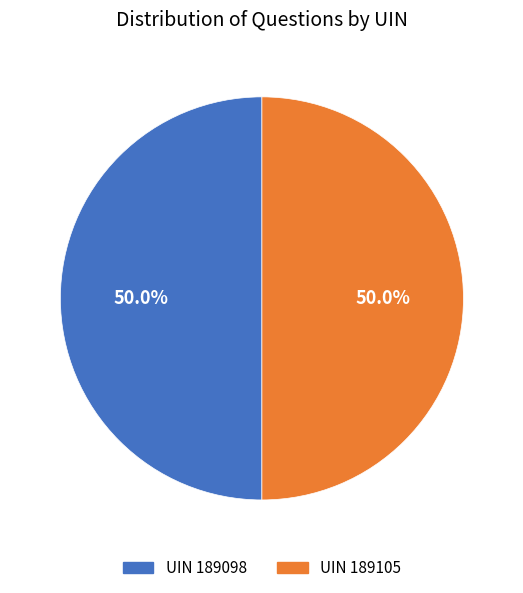

Approximately how many times larger is the value at UIN 189105 compared to UIN 189098?

1.0